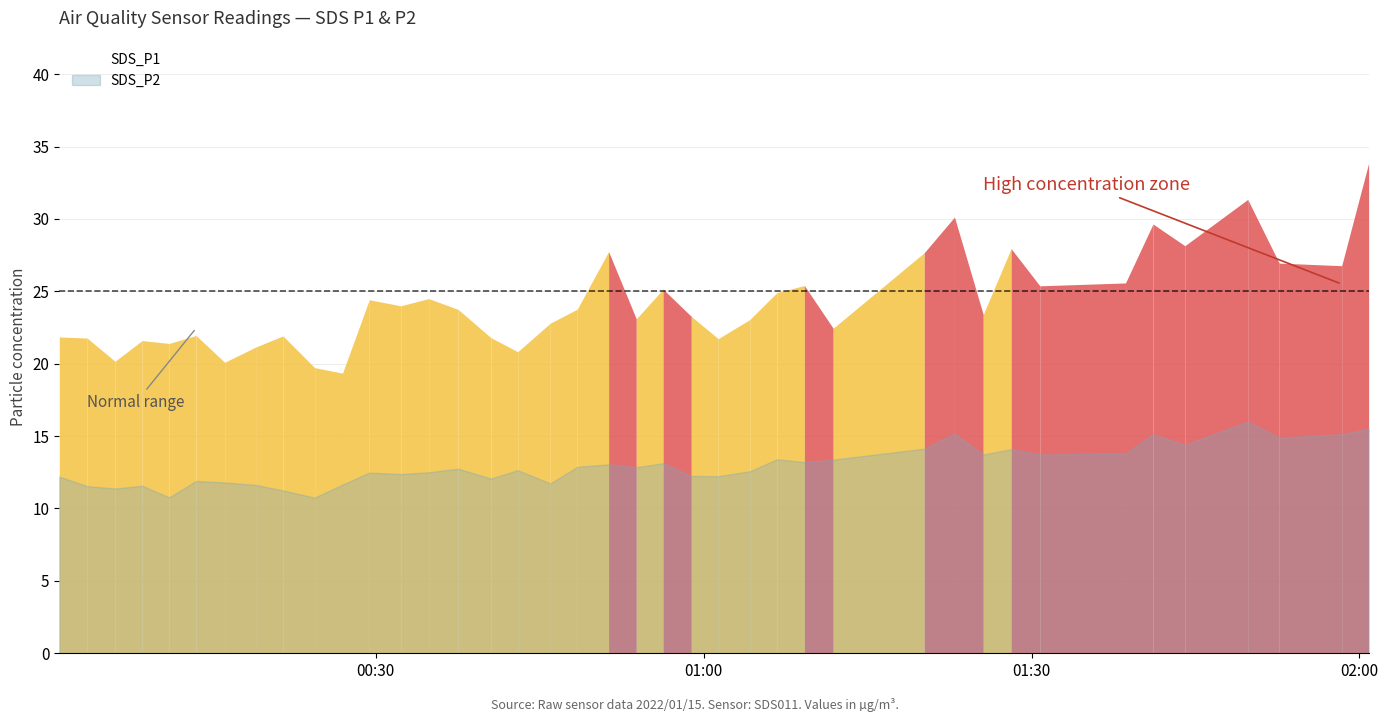

Which series changed the most between 2022/01/15 00:24:24 and 2022/01/15 01:06:43?

SDS_P1